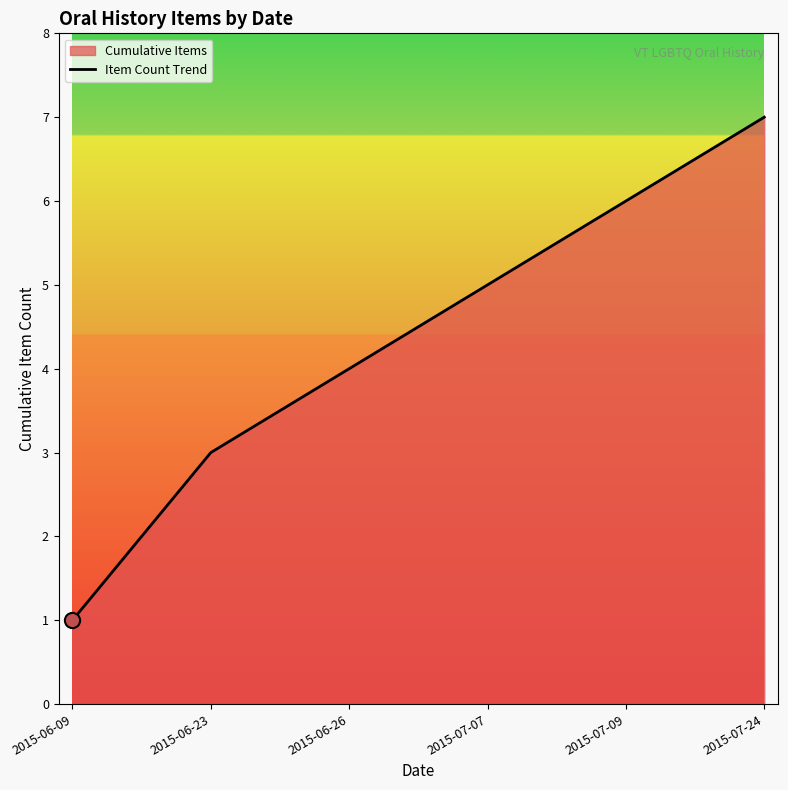

What is the change in value from 2015-06-09 to 2015-07-07?

+4